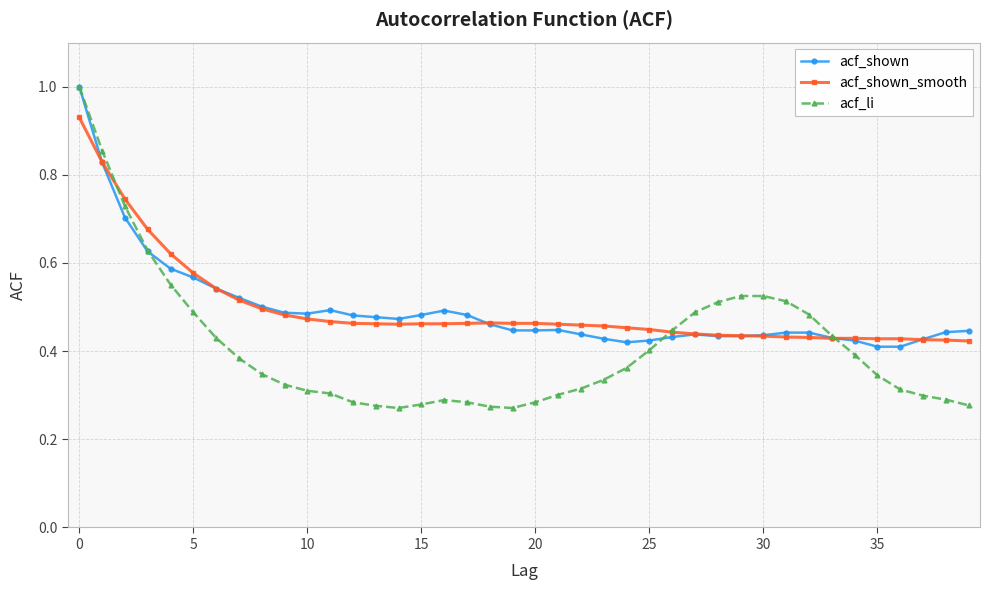

At how many categories does at least one series exceed 0?

40